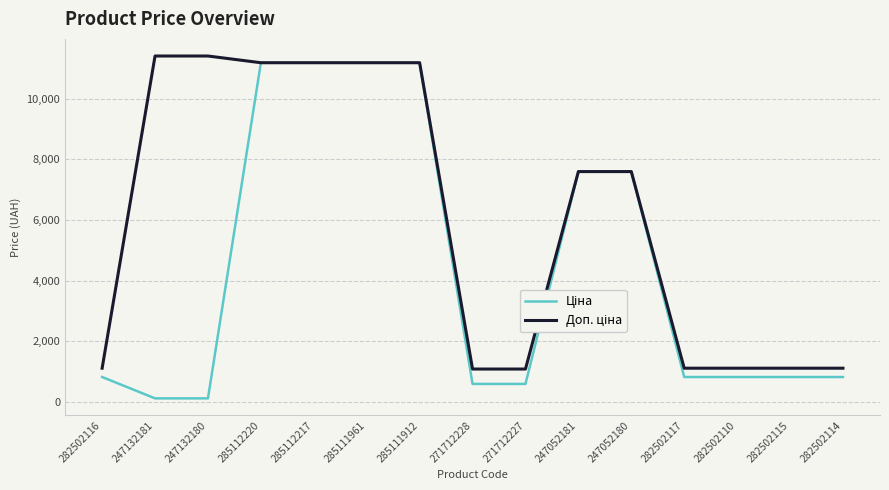

What is the total value across all series at 282502116?

1927.7